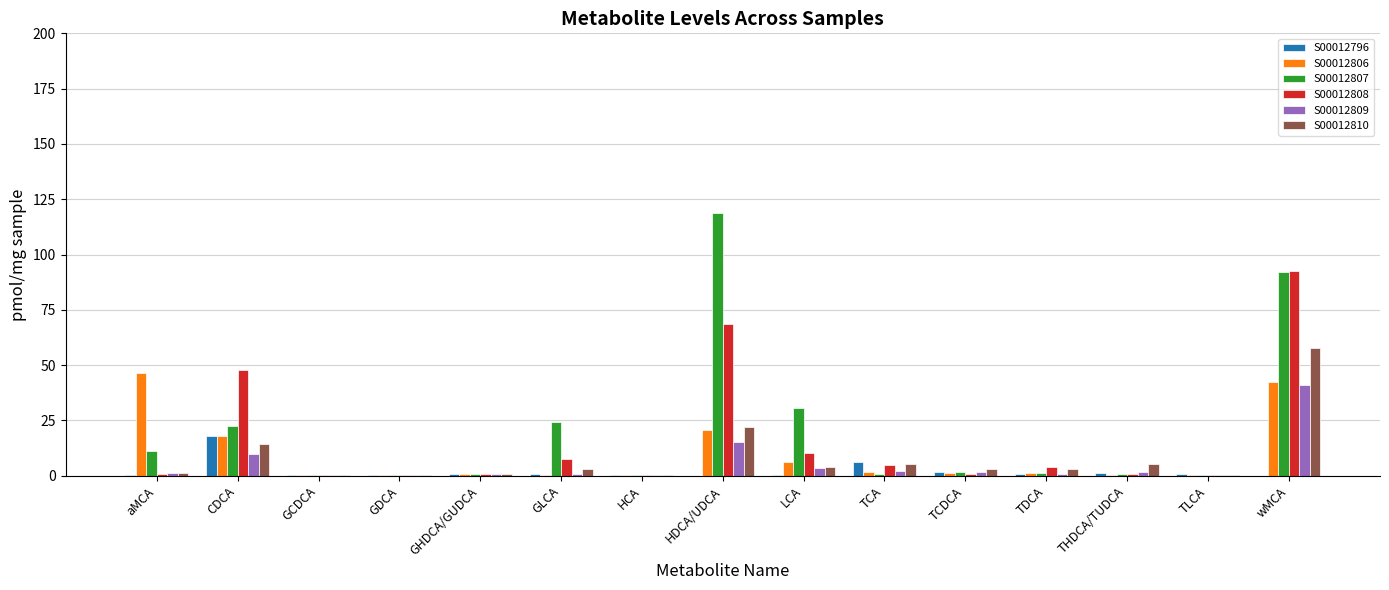

Does the chart contain stacked bars?

No